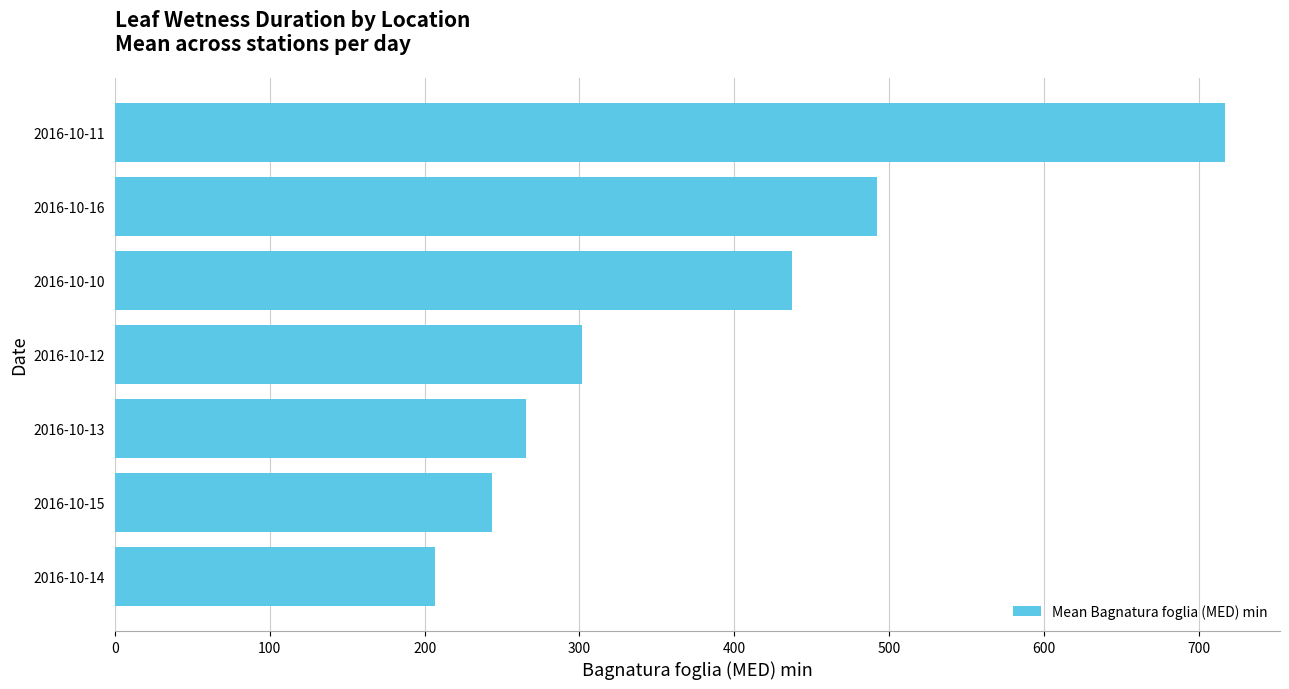

Between 2016-10-13 and 2016-10-16, which is larger?

2016-10-16